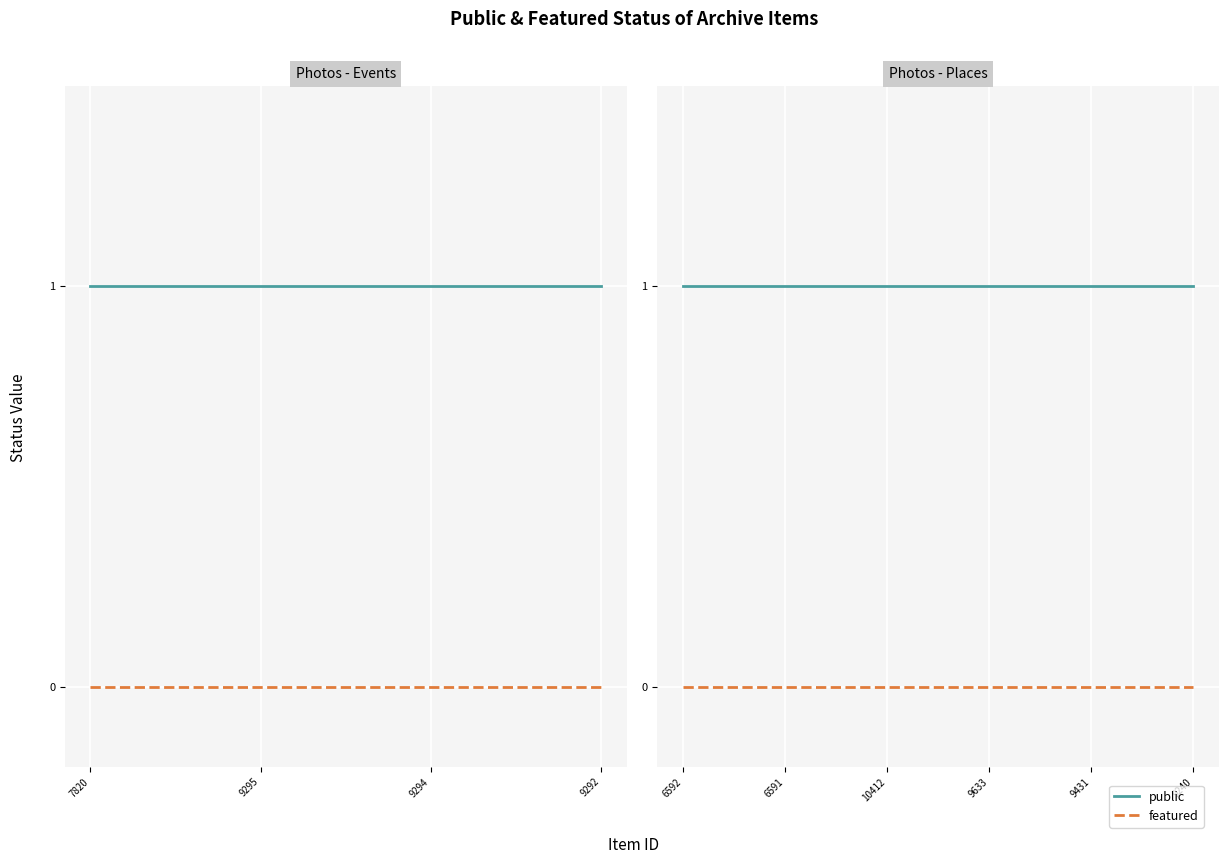

Is it true that featured equals 0 at 7820?

True